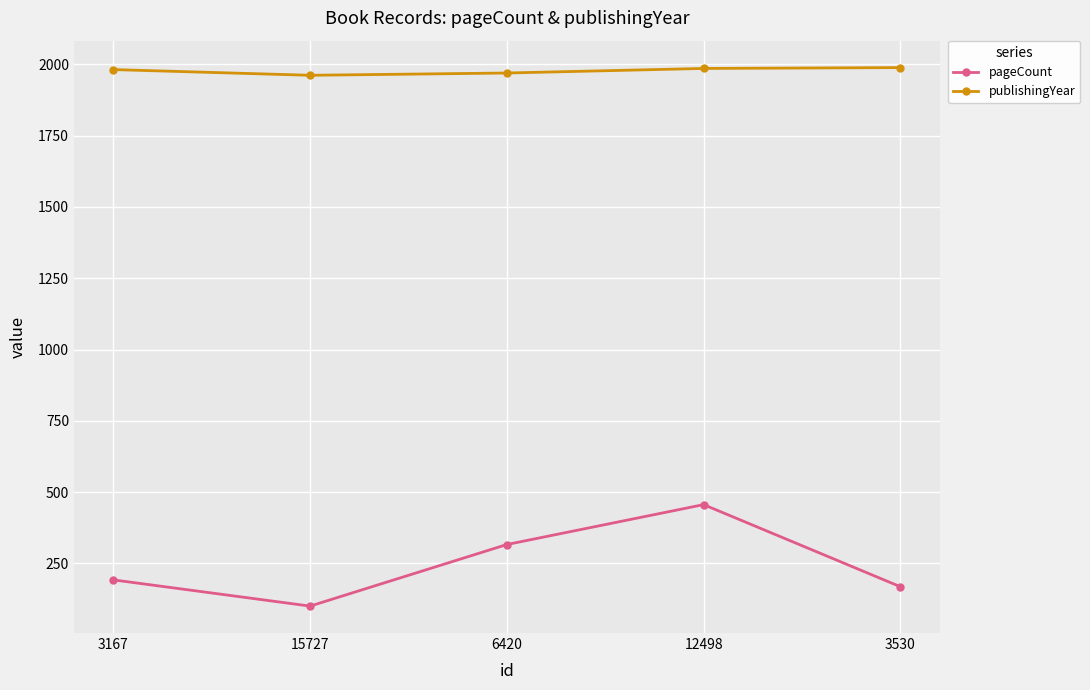

True or false: pageCount has a value of 61 at 3530.

False